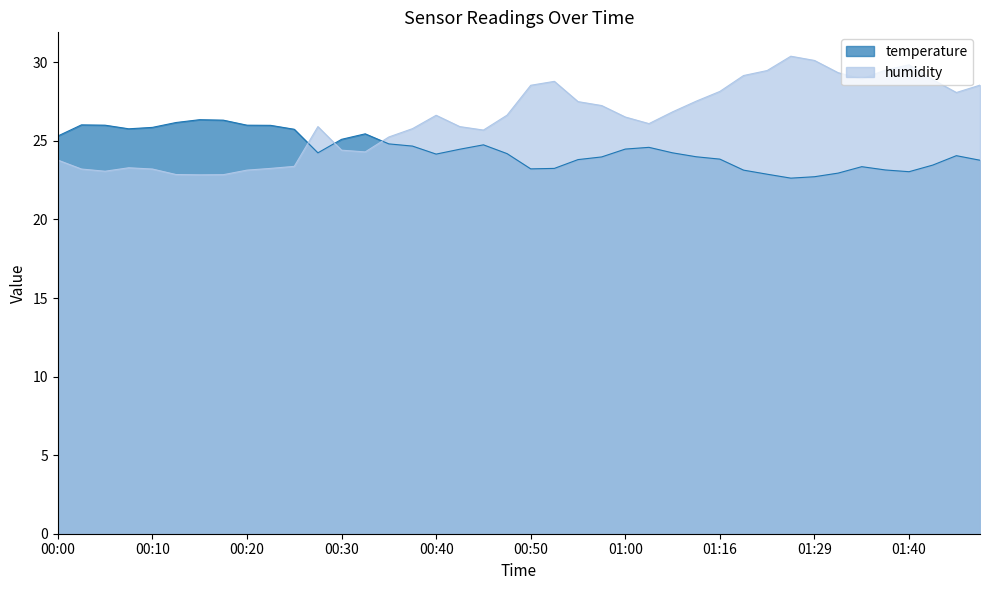

How many values in the temperature series exceed 24?

24